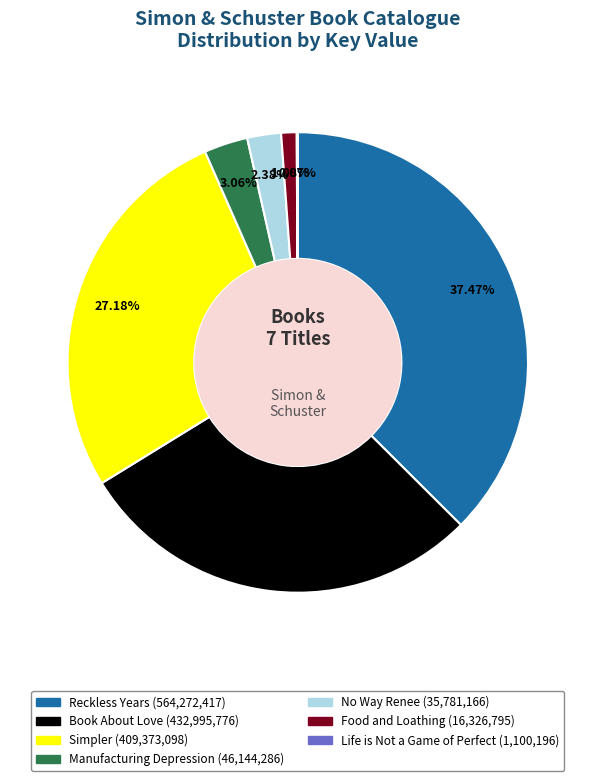

To the nearest percent, what percentage of the pie is No Way Renee?

2%